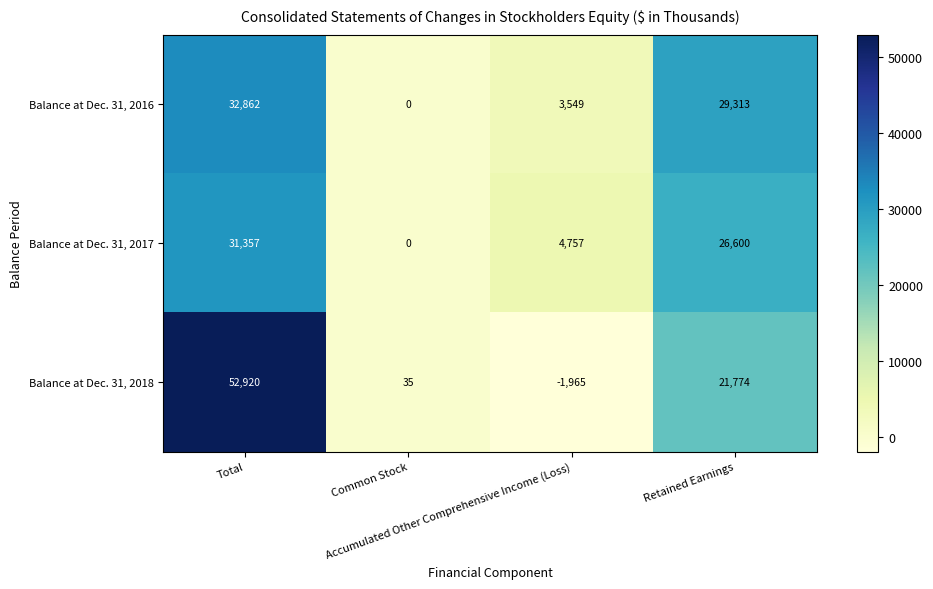

At how many categories does at least one series exceed 45635?

1